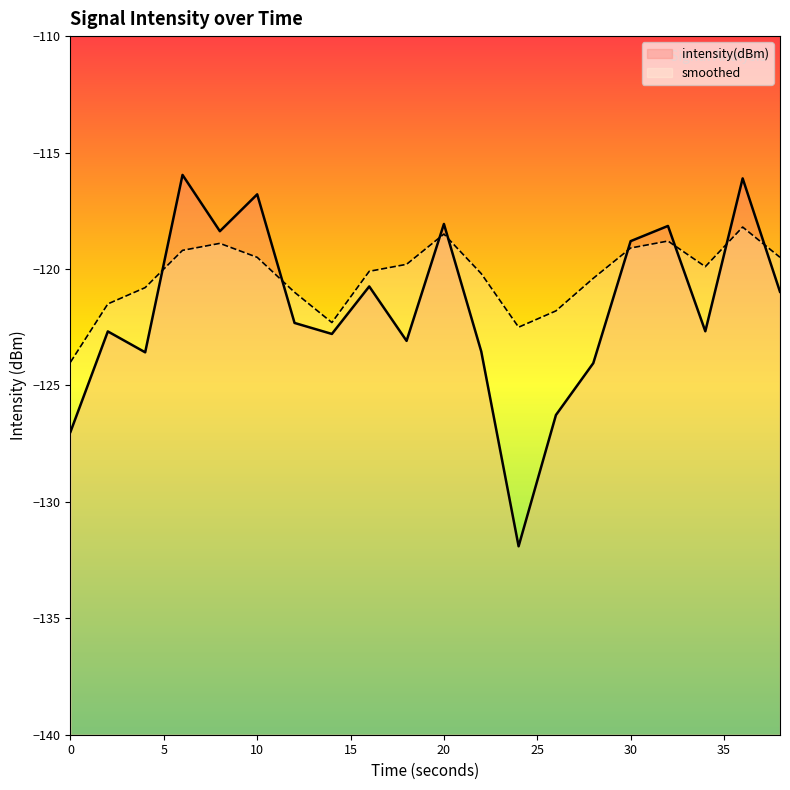

The intensity(dBm) series shows -118.2 at 32. True or false?

True